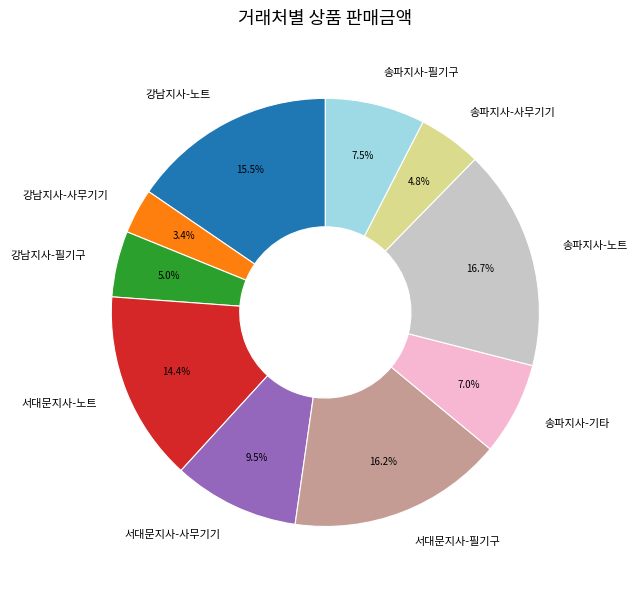

Approximately how many times larger is the value at 서대문지사-사무기기 compared to 서대문지사-필기구?

0.6